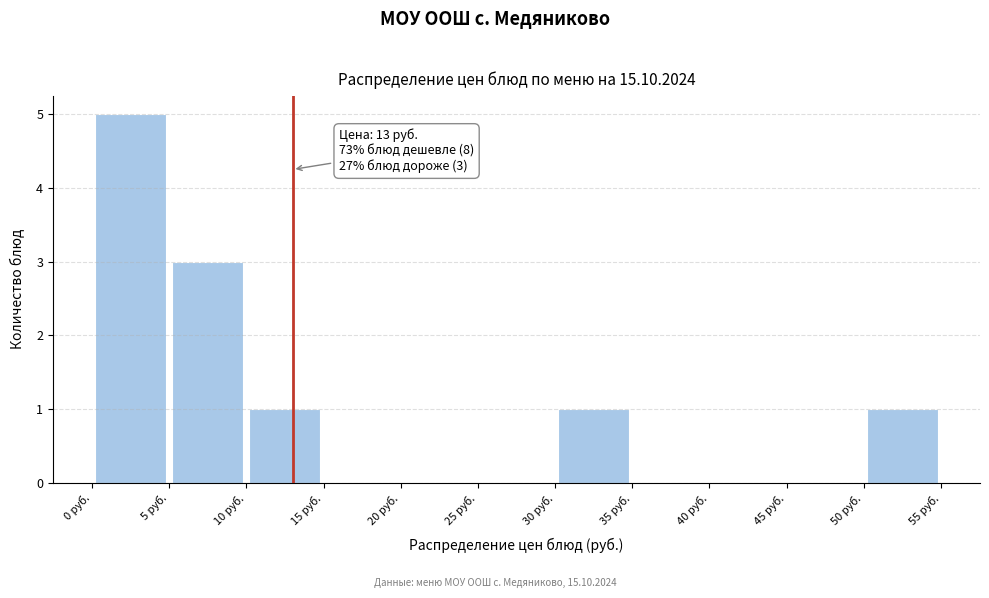

Over which range of the x-axis is the bar tallest?

0 to 5